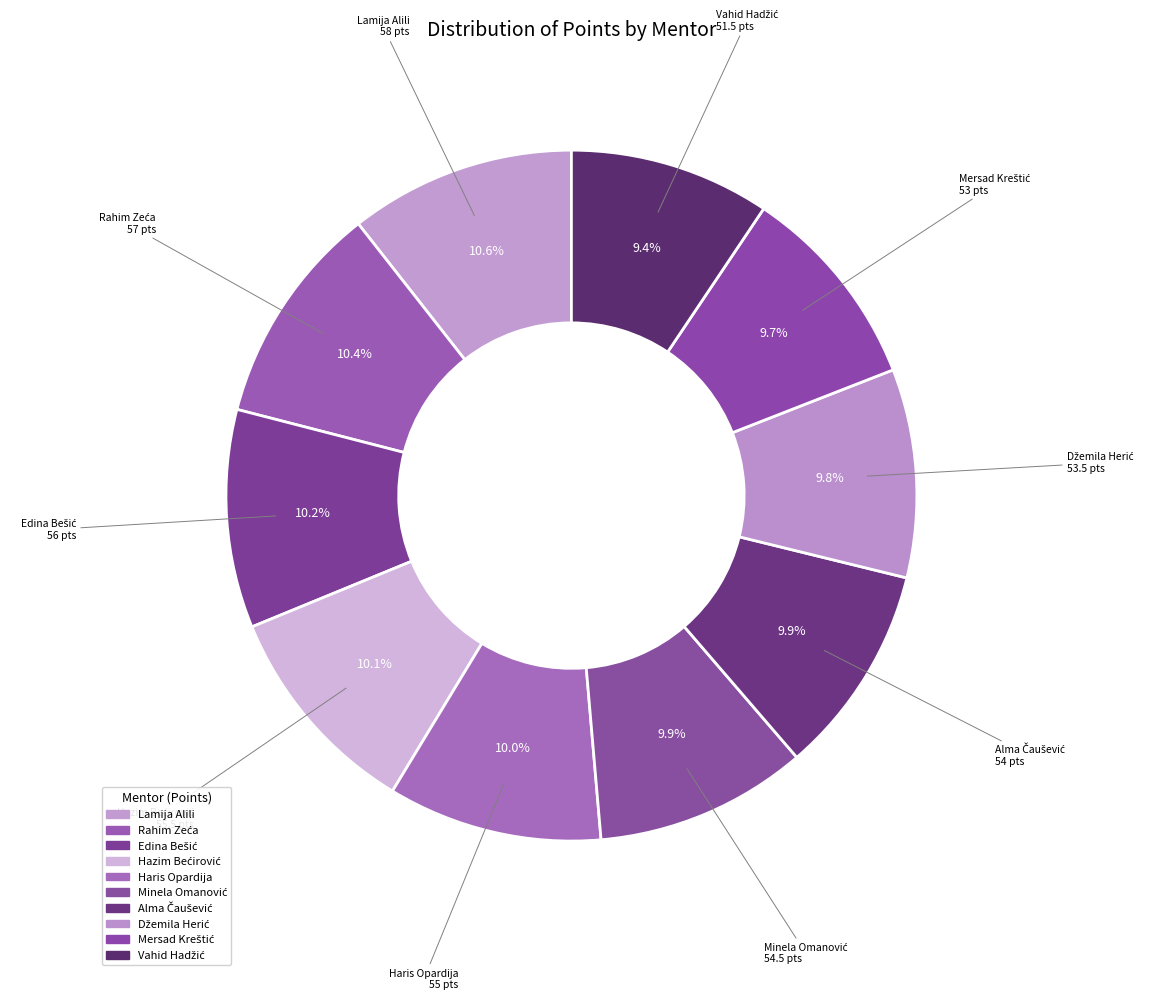

Is there any slice that represents more than half of the pie?

No